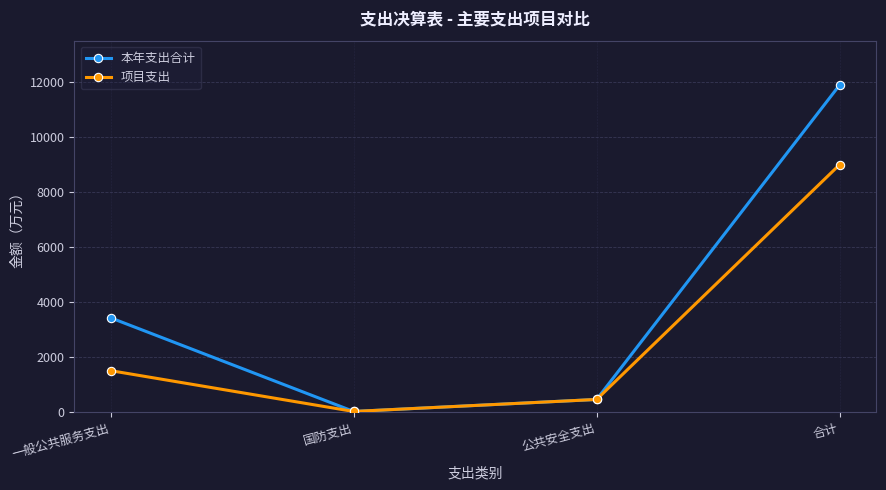

List the series in order of their overall mean, highest first.

本年支出合计, 项目支出